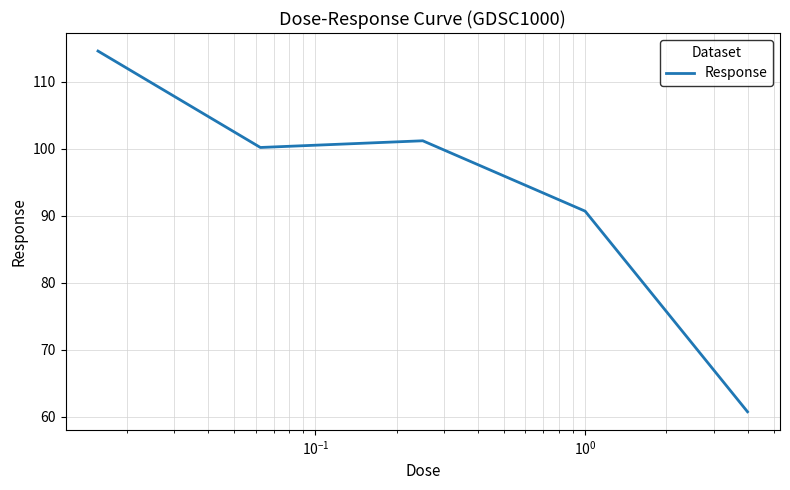

What is the difference between the second highest and minimum values?

40.5